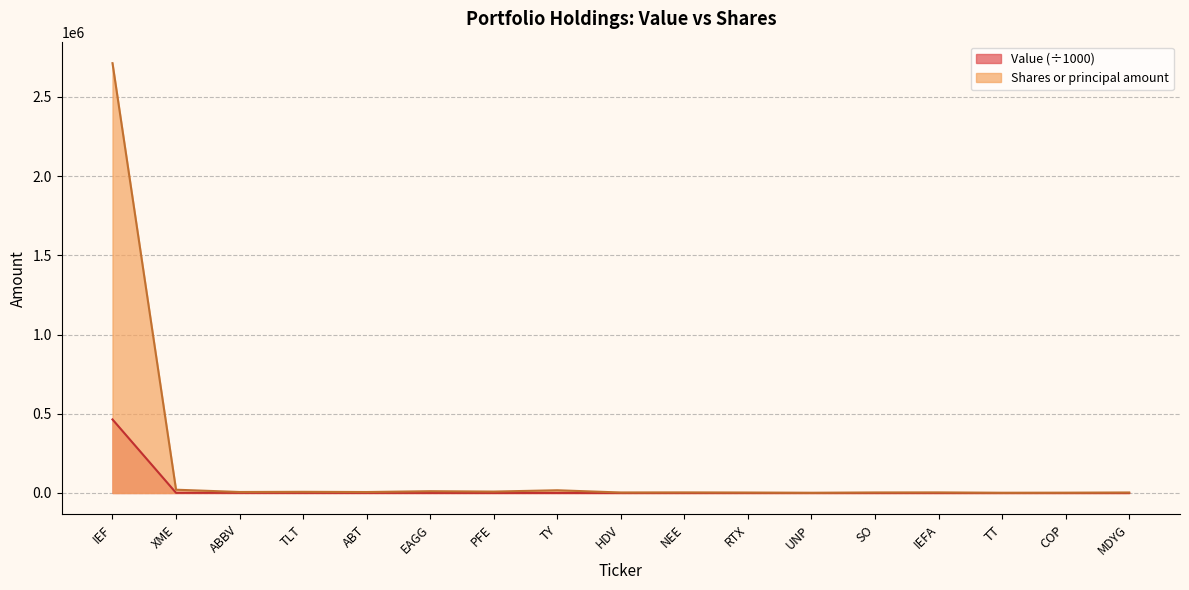

The Shares or principal amount series shows 4167.6 at ABT. True or false?

False